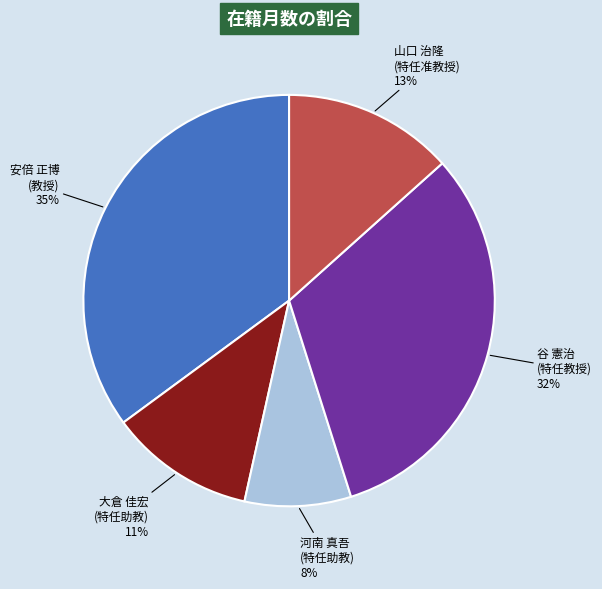

What is the largest slice in the pie chart?

安倍 正博 (教授)